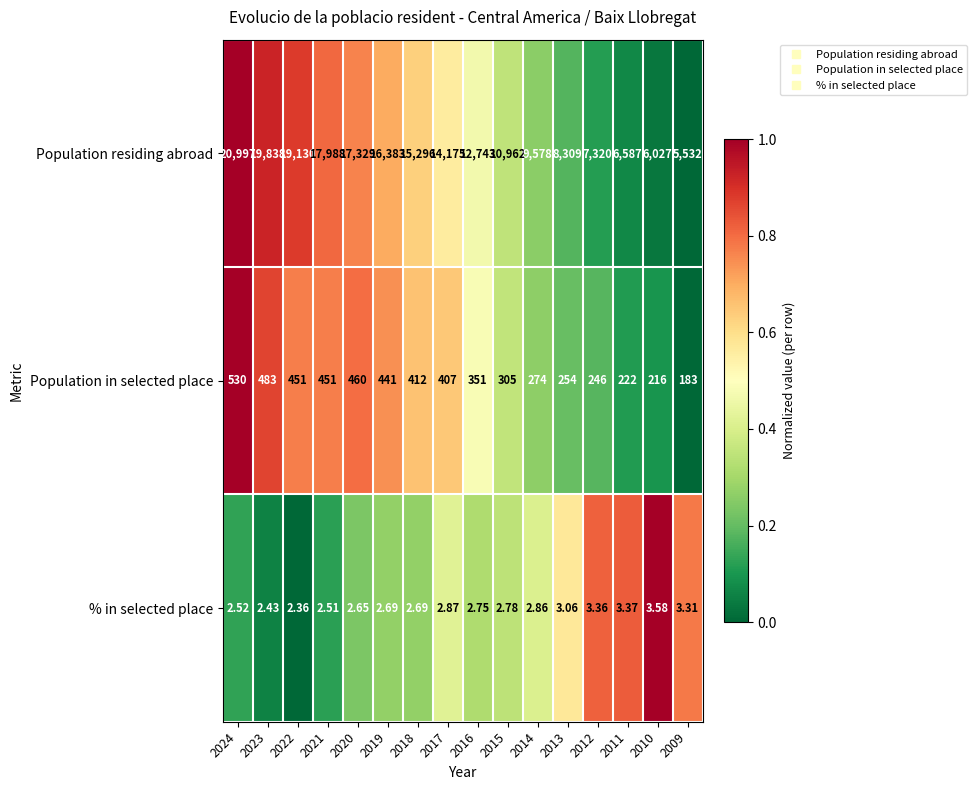

What is the greatest value displayed?

20997.0